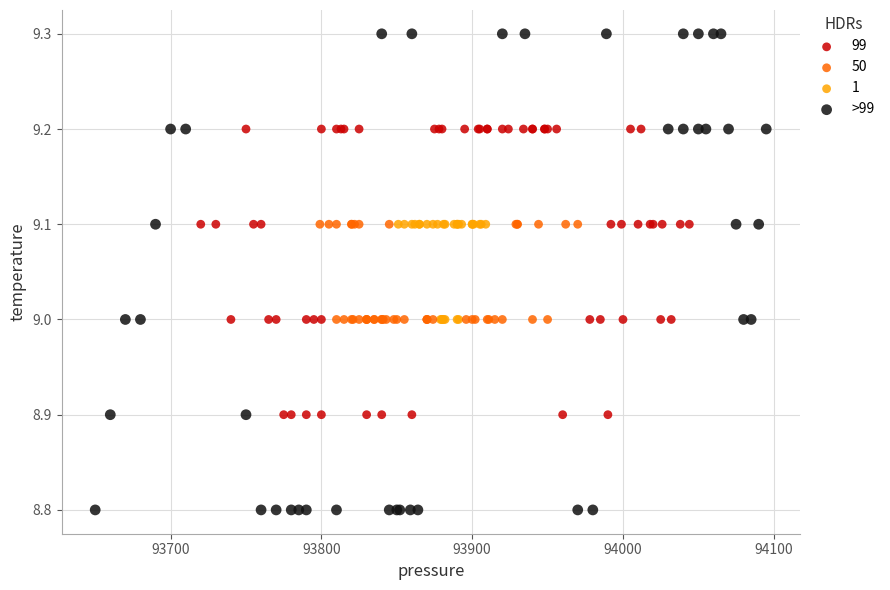

Which series has the widest spread of Y values?

>99